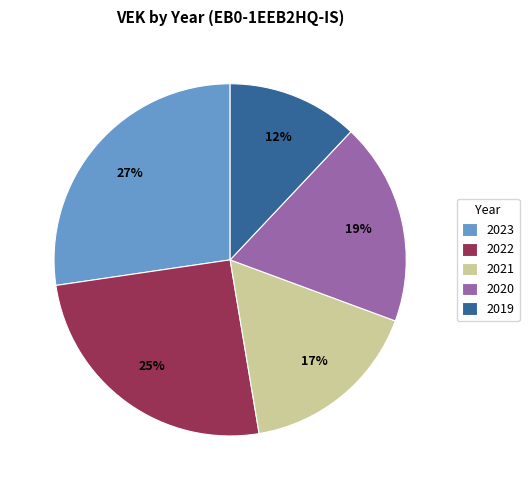

Combined, do 2023 and 2019 account for over 50%?

No